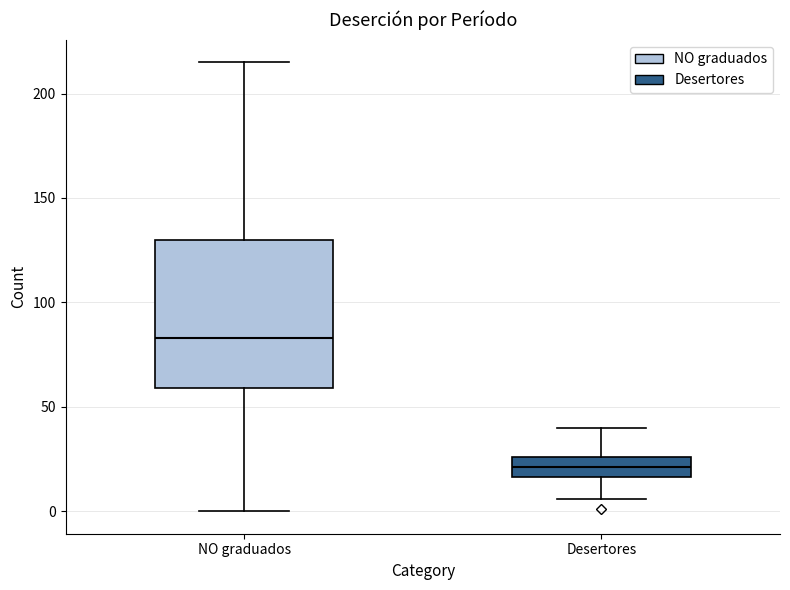

Reading left to right, transcribe this box plot: for each box, give where its median line is, the range the box spans, and where its two whiskers end, as read against the y-axis. The values are not printed on the chart, so give them approximately, as read against the axis.

NO graduados: median 85, box 60 to 130, whiskers 0 to 215
Desertores: median 20, box 15 to 25, whiskers 5 to 40